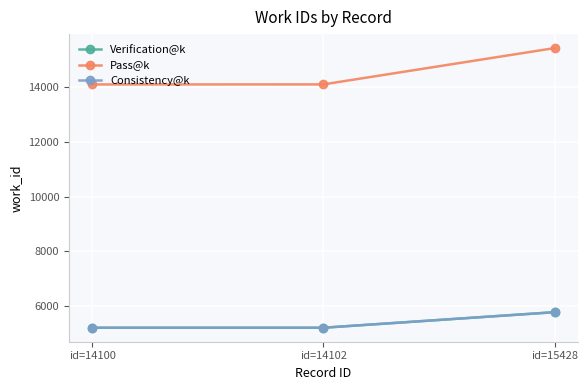

Does the chart have visible grid lines?

Yes